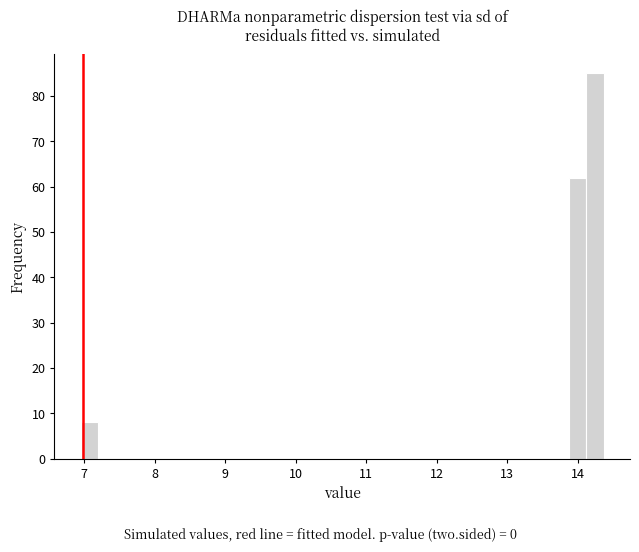

Around what value on the x-axis is the tallest bar? Give the approximate position of its centre, as read against the axis.

14.2